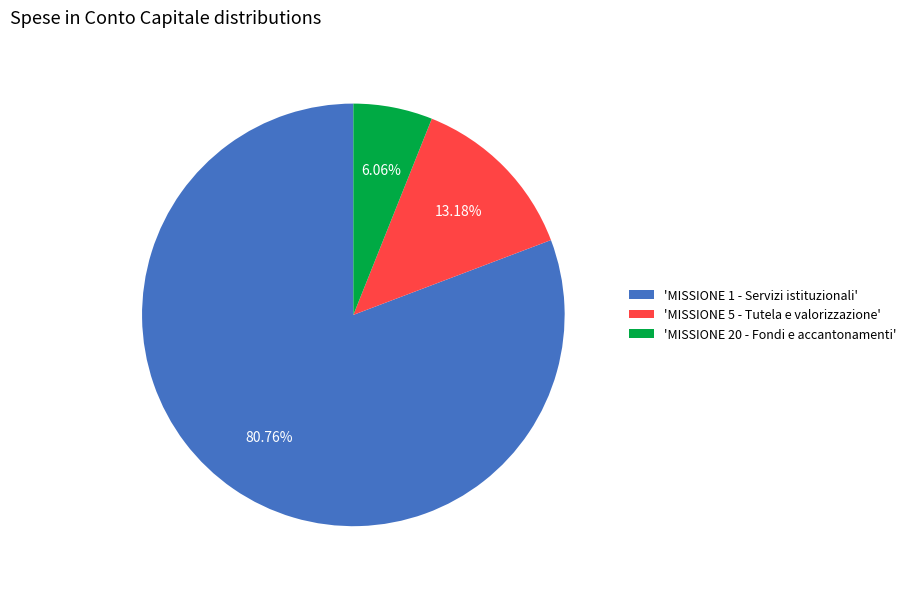

What is the ratio of the value at 'MISSIONE 20 - Fondi e accantonamenti' to the value at 'MISSIONE 5 - Tutela e valorizzazione'?

0.5